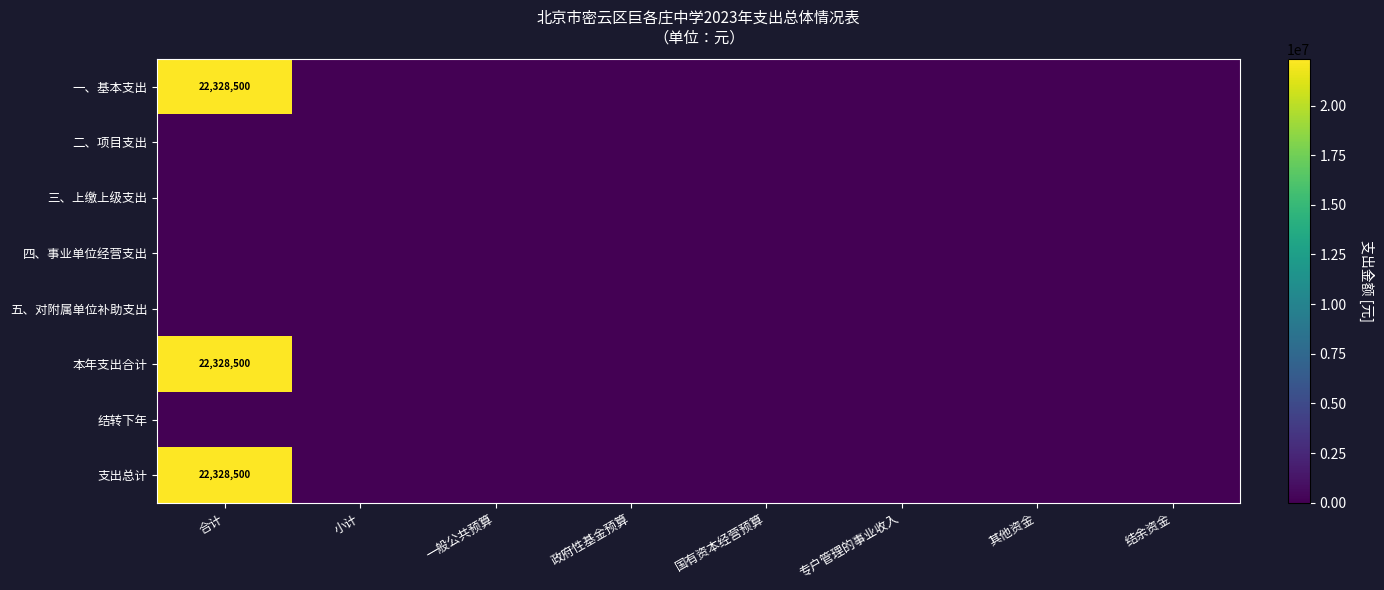

Is the value of 结转下年 at 一般公共预算 greater than the value of 一、基本支出 at 专户管理的事业收入?

No